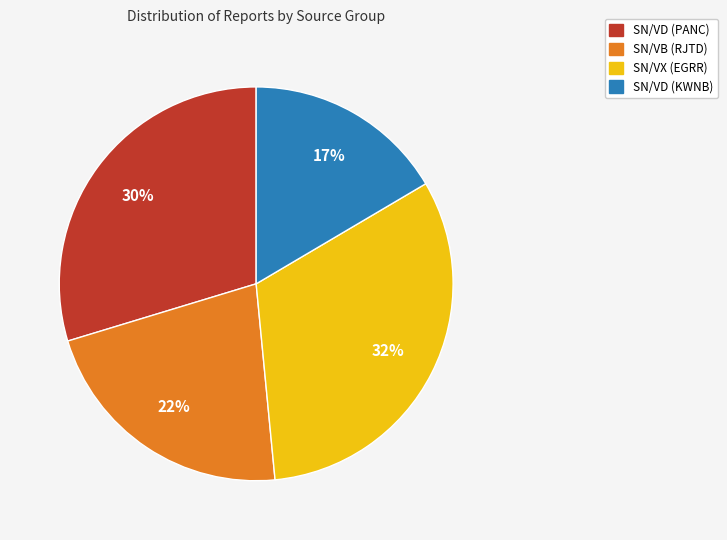

To the nearest percent, what is the average slice percentage?

25%